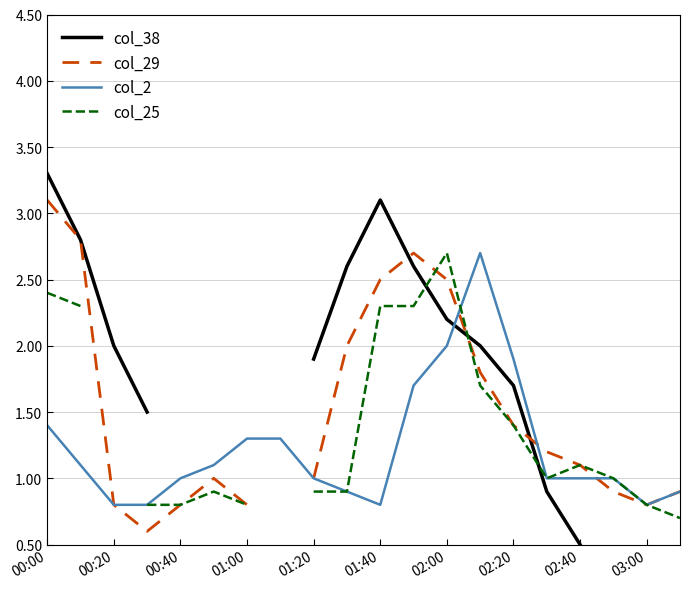

What is the maximum value for col_2?

2.7